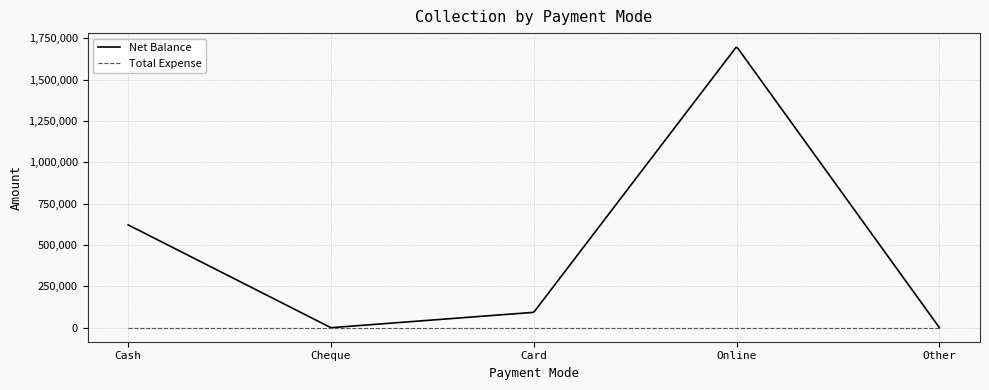

What is the difference between the highest and lowest values at Cash?

622201